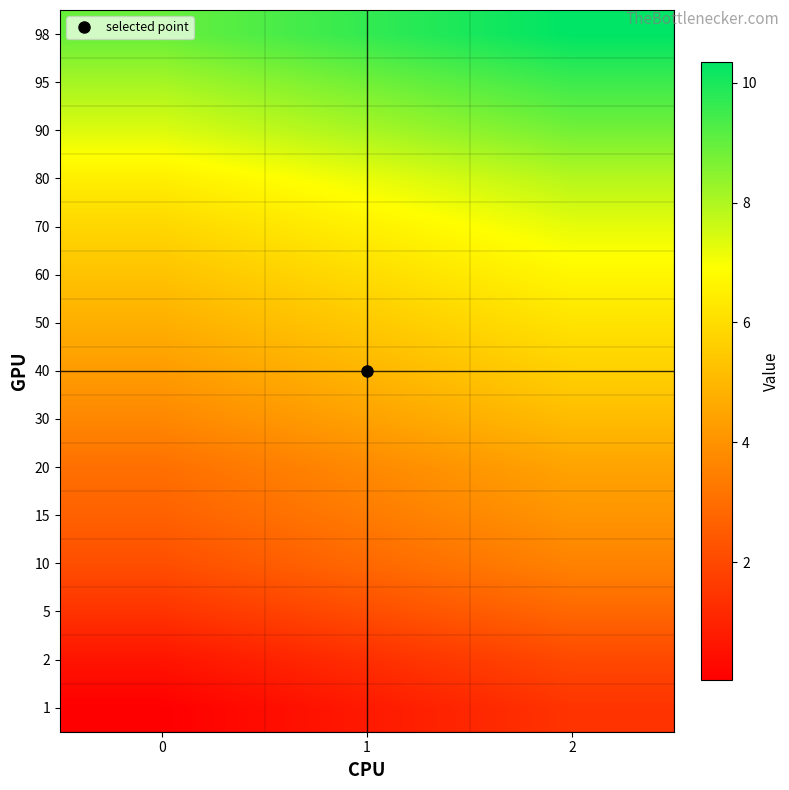

Reading left to right, transcribe all the data shown in this chart.

1: 0=0.0	1=0.7	2=1.4
2: 0=0.6	1=1.3	2=2.0
5: 0=1.4	1=2.1	2=2.8
10: 0=2.2	1=2.9	2=3.6
15: 0=2.7	1=3.4	2=4.1
20: 0=3.1	1=3.8	2=4.5
30: 0=3.7	1=4.4	2=5.1
40: 0=4.2	1=5.0	2=5.7
50: 0=4.8	1=5.5	2=6.2
60: 0=5.3	1=6.0	2=6.7
70: 0=5.8	1=6.5	2=7.2
80: 0=6.5	1=7.2	2=7.9
90: 0=7.4	1=8.1	2=8.8
95: 0=8.1	1=8.8	2=9.5
98: 0=8.9	1=9.7	2=10.4